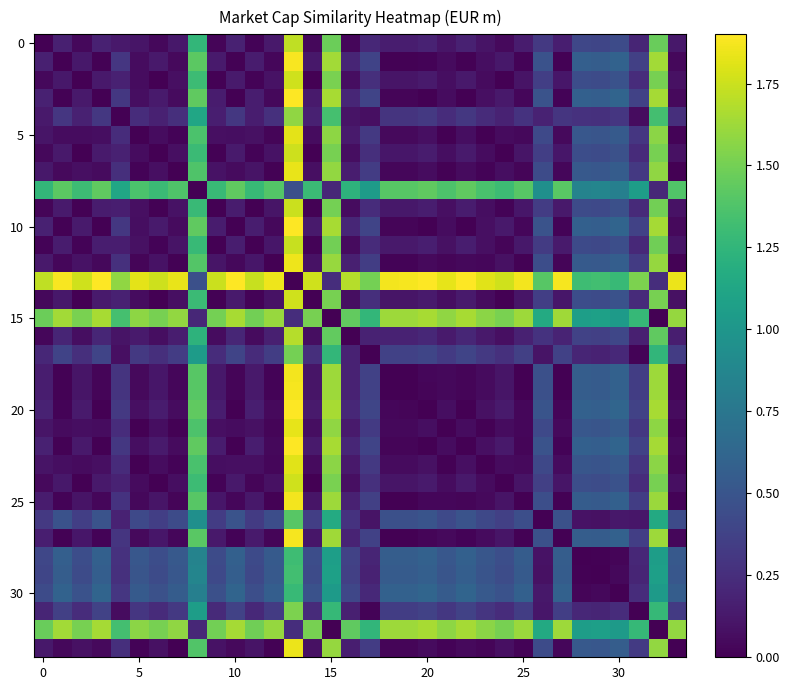

How many series are shown in this chart?

34